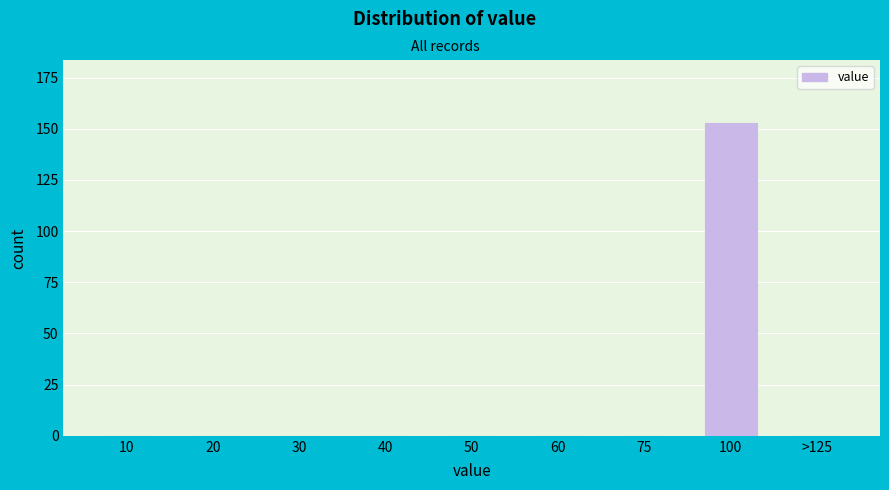

Reading left to right, extract all data points from this chart.

10=0	20=0	30=0	40=0	50=0	60=0	75=0	100=153	>125=0